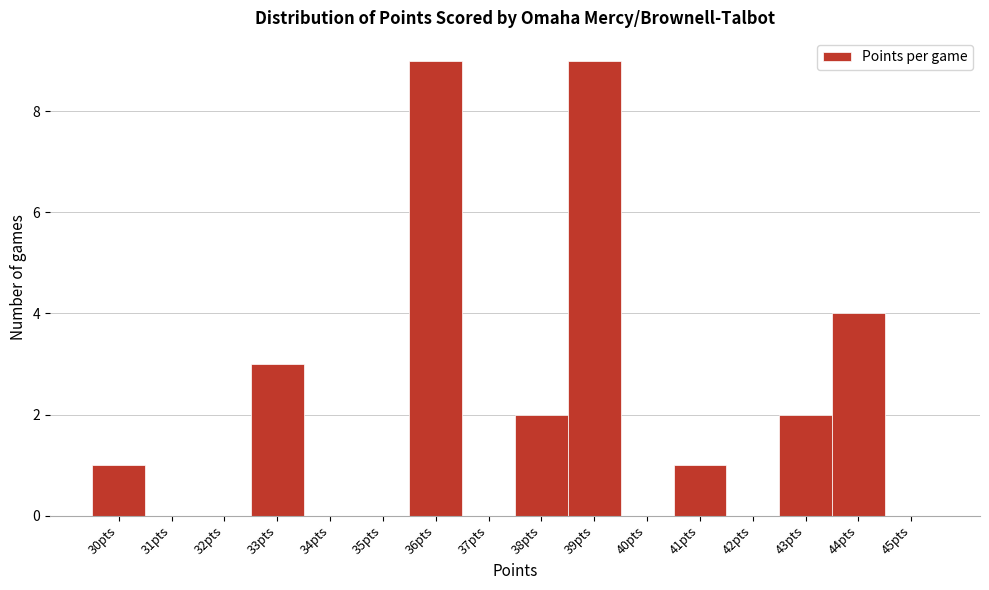

Reading left to right, list every bar in this chart as the range it spans on the x-axis followed by its height. The values are not printed on the chart, so give them approximately, as read against the axis.

29.5 to 30.5: 1
30.5 to 31.5: 0
31.5 to 32.5: 0
32.5 to 33.5: 3
33.5 to 34.5: 0
34.5 to 35.5: 0
35.5 to 36.5: 9
36.5 to 37.5: 0
37.5 to 38.5: 2
38.5 to 39.5: 9
39.5 to 40.5: 0
40.5 to 41.5: 1
41.5 to 42.5: 0
42.5 to 43.5: 2
43.5 to 44.5: 4
44.5 to 45.5: 0